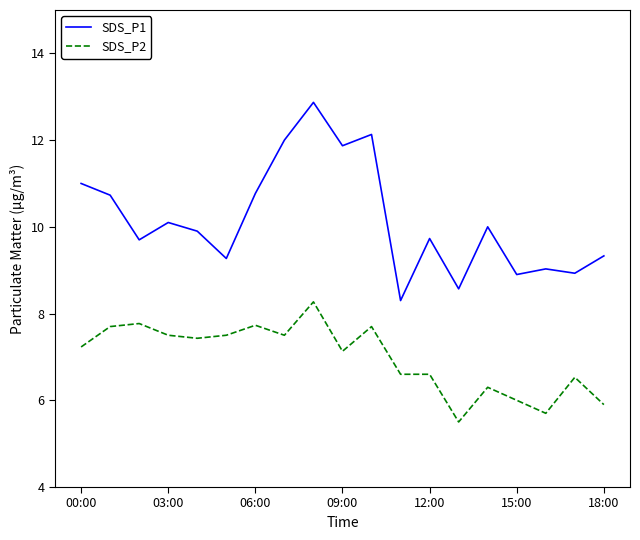

What is the smallest value displayed?

5.5